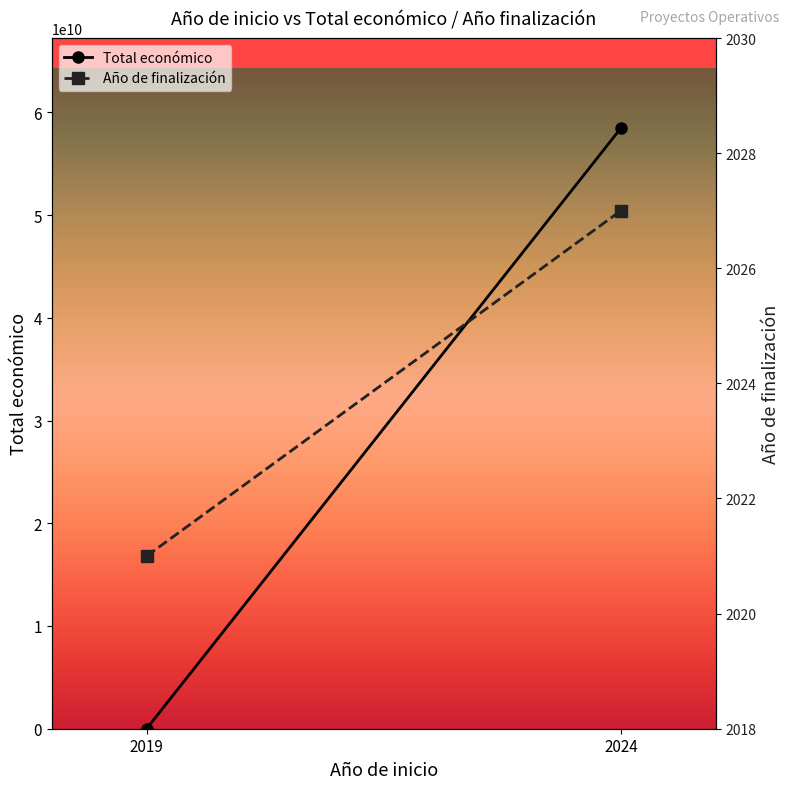

Where is Total económico nearest to the value 29232337715?

2019